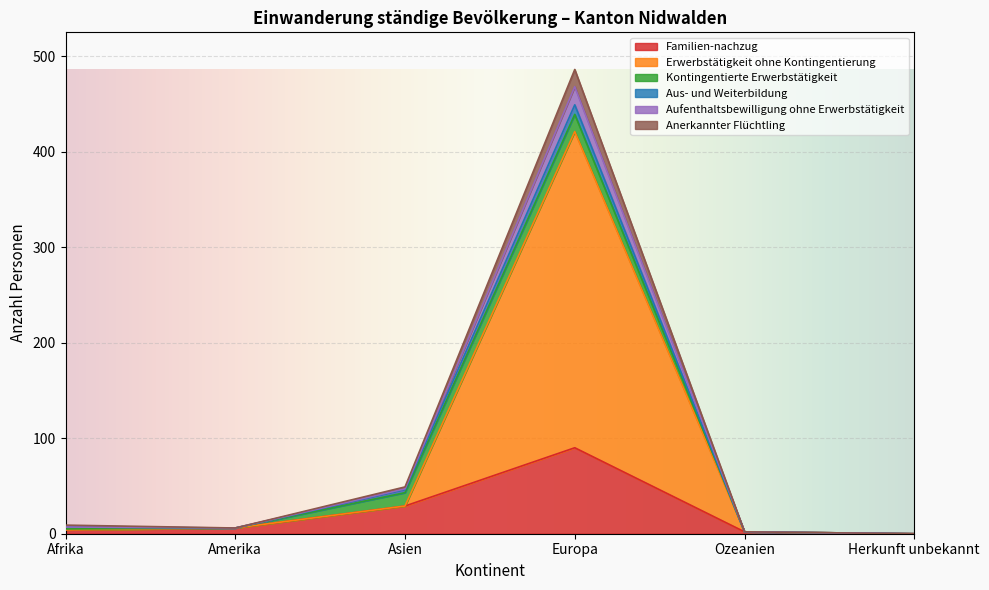

What are all the series names shown in the legend?

Familien-nachzug, Erwerbstätigkeit ohne Kontingentierung, Kontingentierte Erwerbstätigkeit, Aus- und Weiterbildung, Aufenthaltsbewilligung ohne Erwerbstätigkeit, Anerkannter Flüchtling